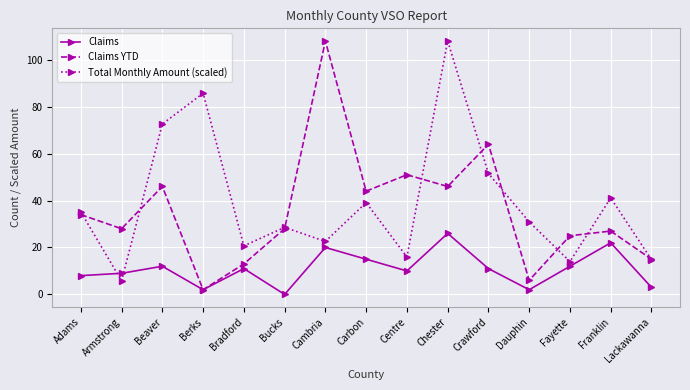

Read the Total Monthly Amount (scaled) value at Franklin.

41.1